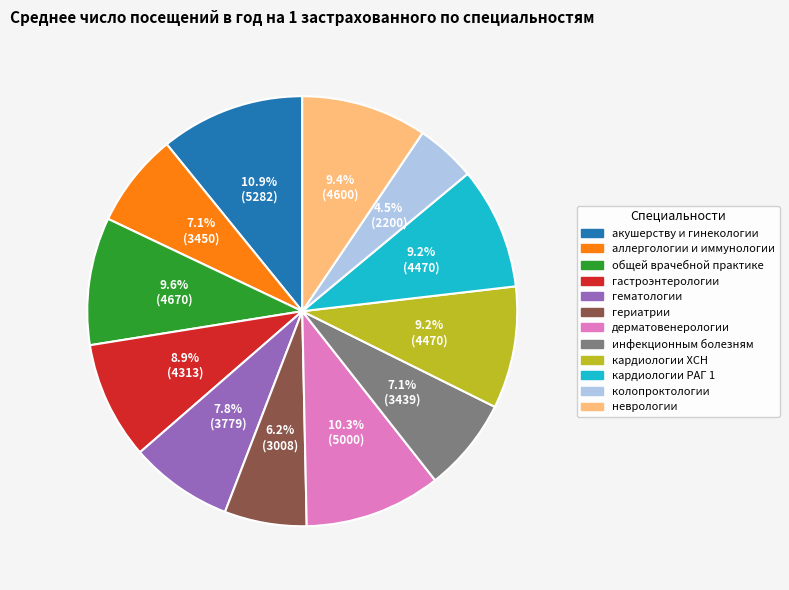

Count the number of slices in the pie.

12